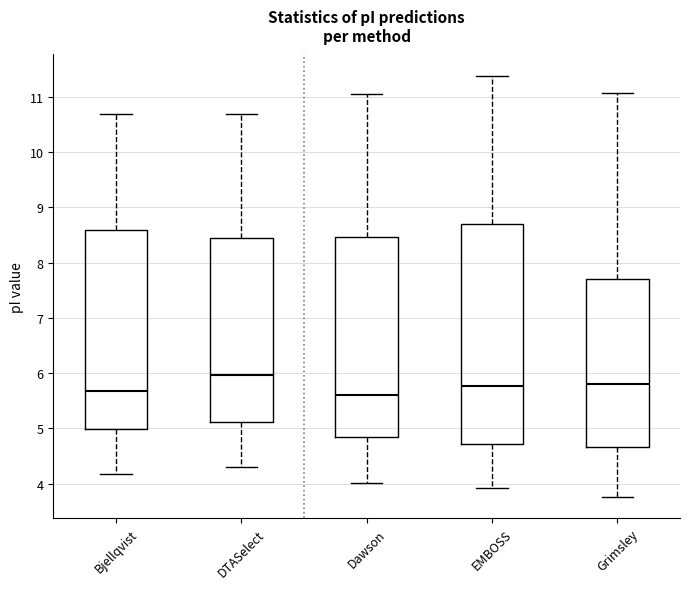

Which box is the tallest, from its lower edge to its upper edge?

EMBOSS